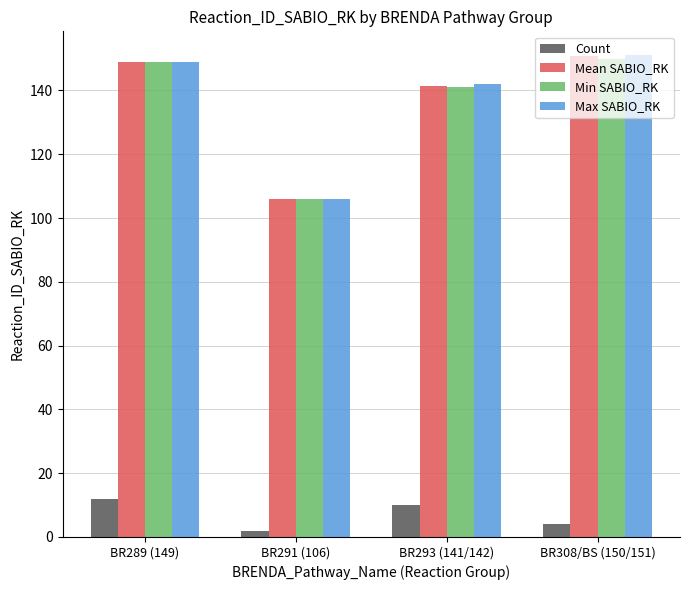

At how many categories does at least one series exceed 92?

4